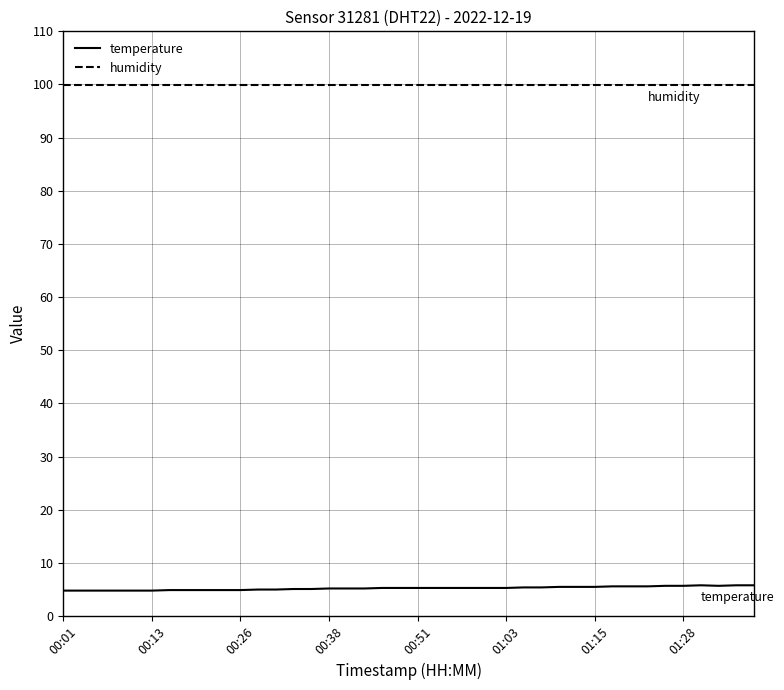

What is the highest value of the humidity series?

99.9